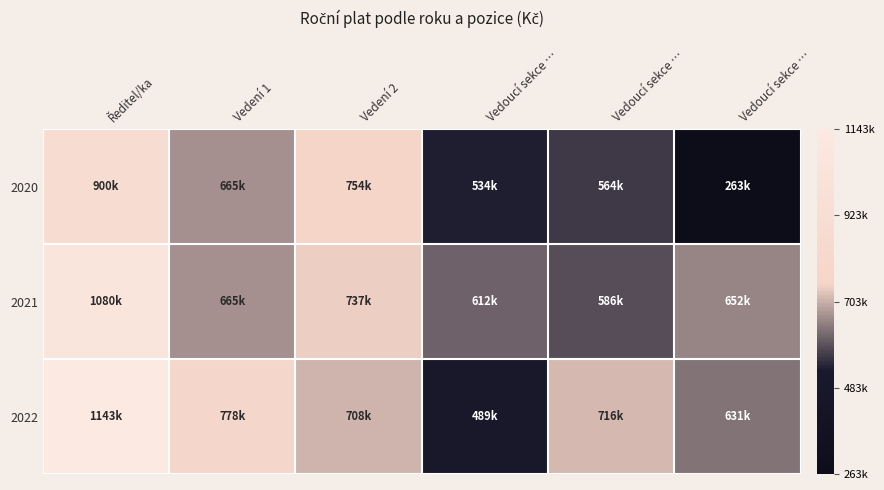

Reading right to left, list all the values displayed in this chart.

2020: Vedoucí sekce …=262800	Vedoucí sekce …=564240	Vedoucí sekce …=534000	Vedení 2=753840	Vedení 1=665040	Ředitel/ka=900000
2021: Vedoucí sekce …=651960	Vedoucí sekce …=585840	Vedoucí sekce …=612360	Vedení 2=737040	Vedení 1=665040	Ředitel/ka=1080000
2022: Vedoucí sekce …=630840	Vedoucí sekce …=716040	Vedoucí sekce …=489170	Vedení 2=707640	Vedení 1=778440	Ředitel/ka=1142520